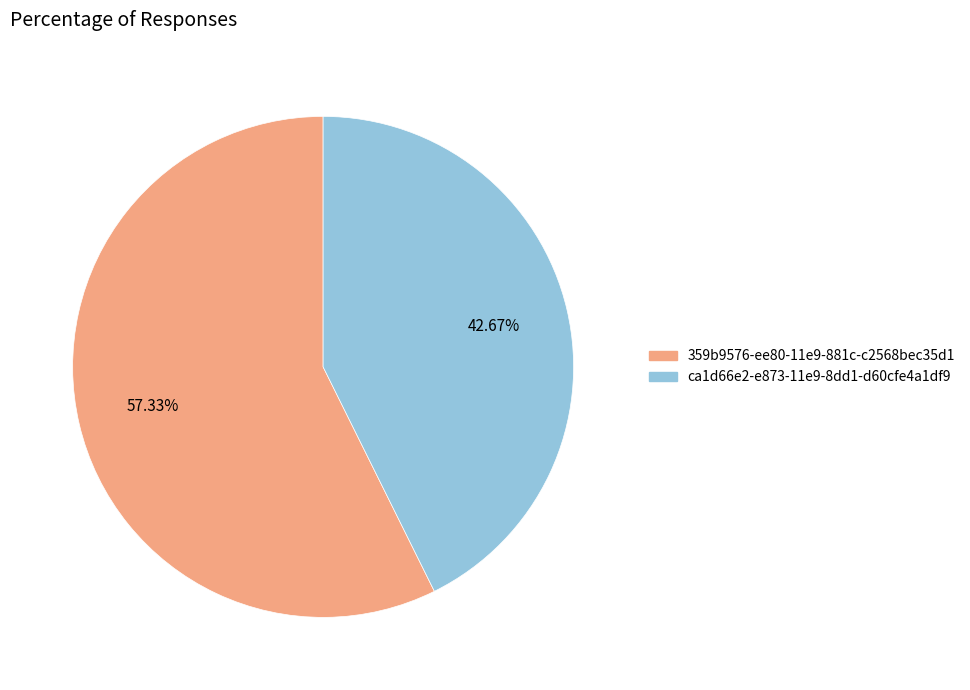

How many slices are in this pie chart?

2